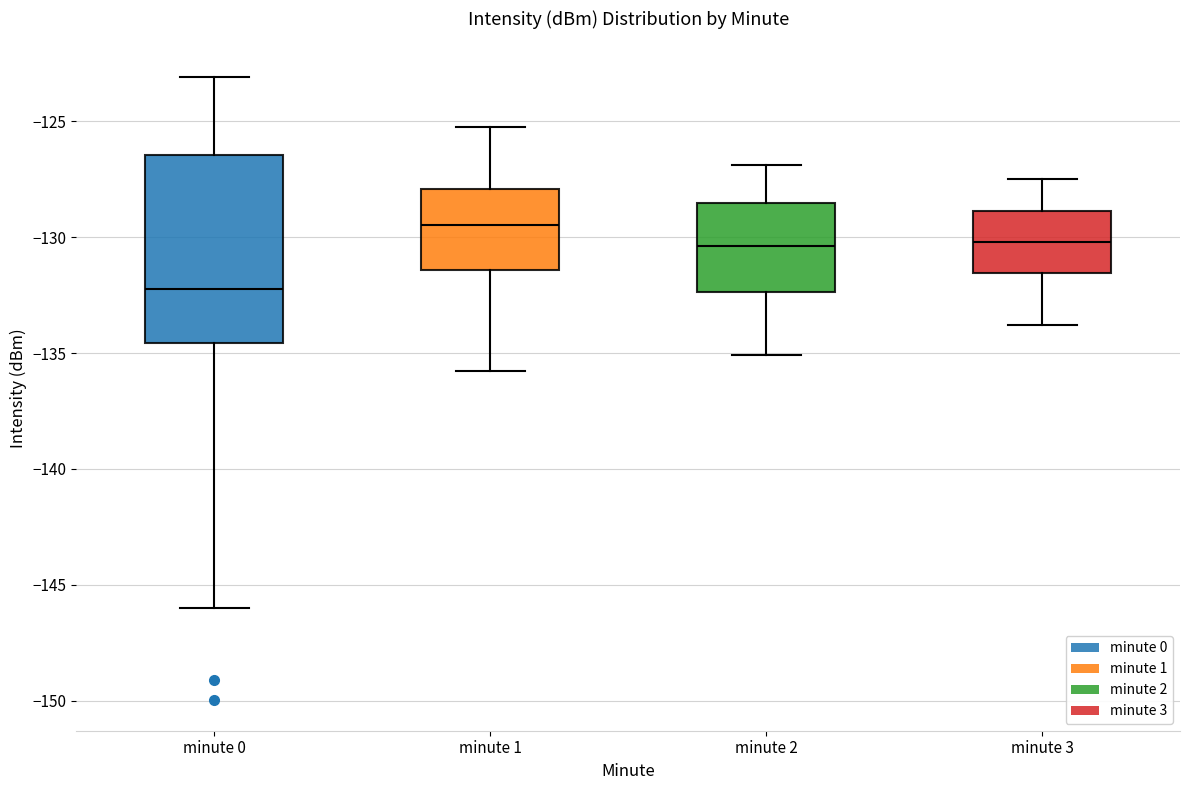

Where is the lower edge of the box for minute 0 on the y-axis? The values are not printed on the chart, so give them approximately, as read against the axis.

-134.5